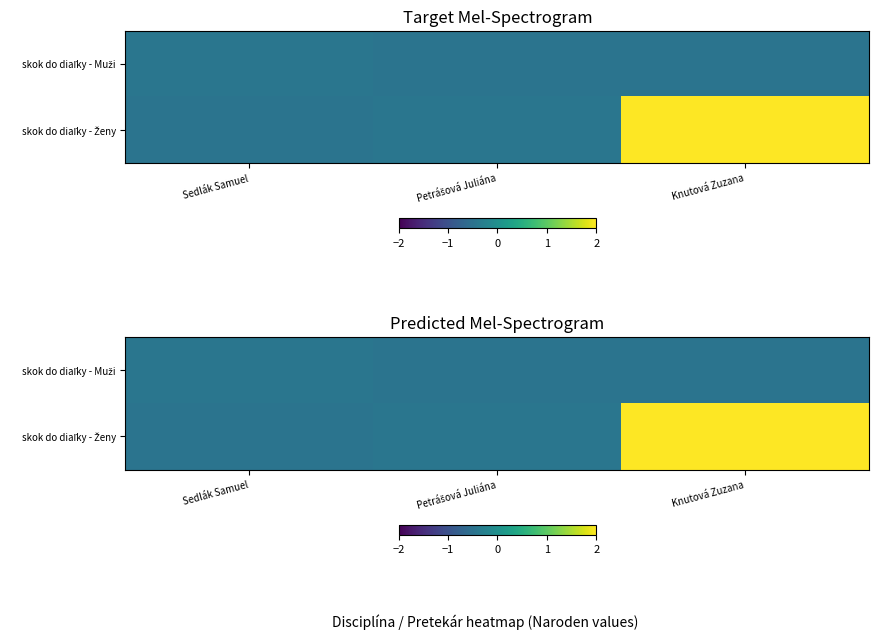

Which series has the largest total across all categories?

skok do diaľky - Ženy